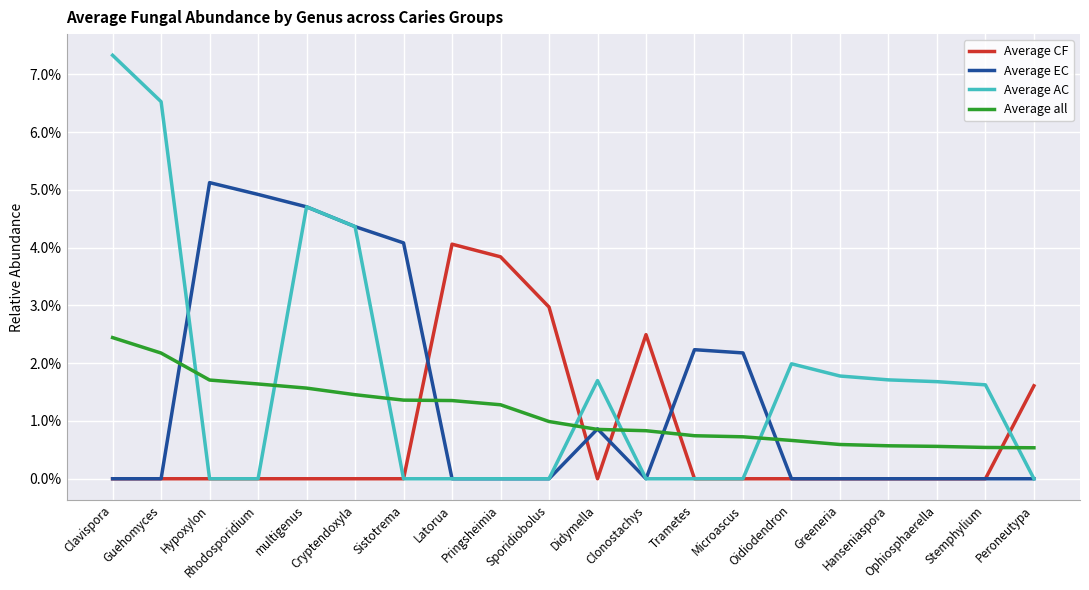

What are all the series names shown in the legend?

Average CF, Average EC, Average AC, Average all